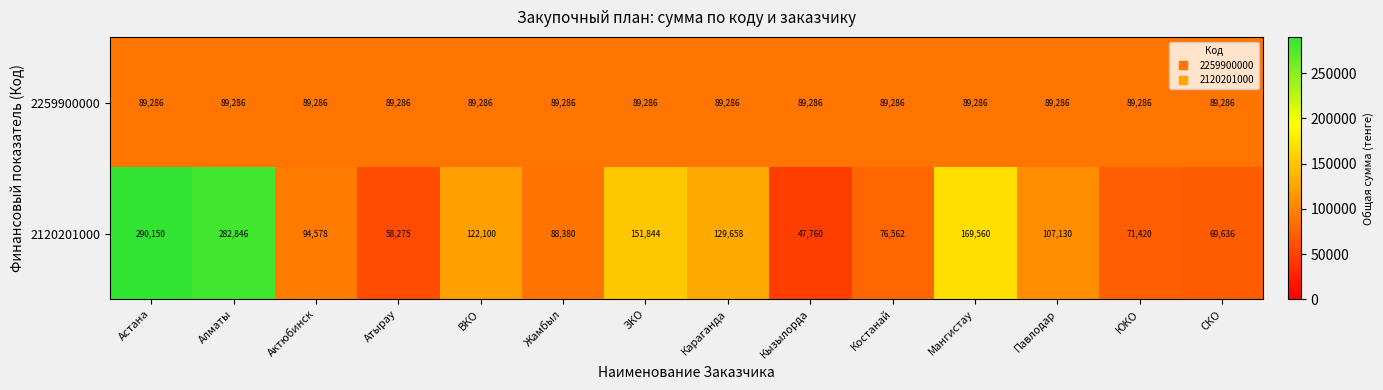

Count the number of categories in the chart.

14